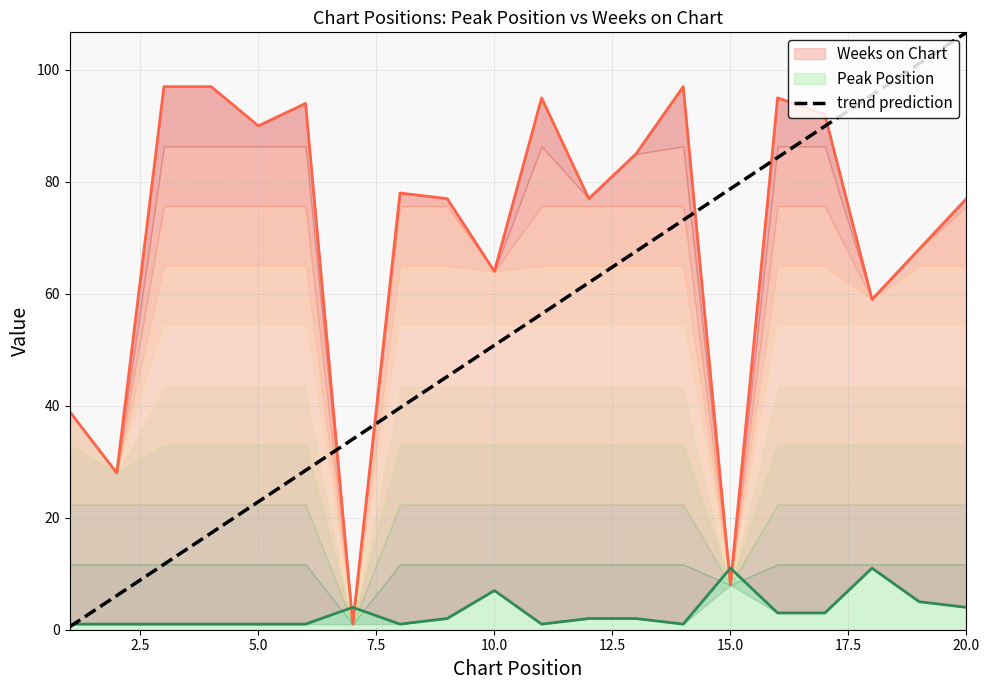

How many lines are shown in the chart?

3